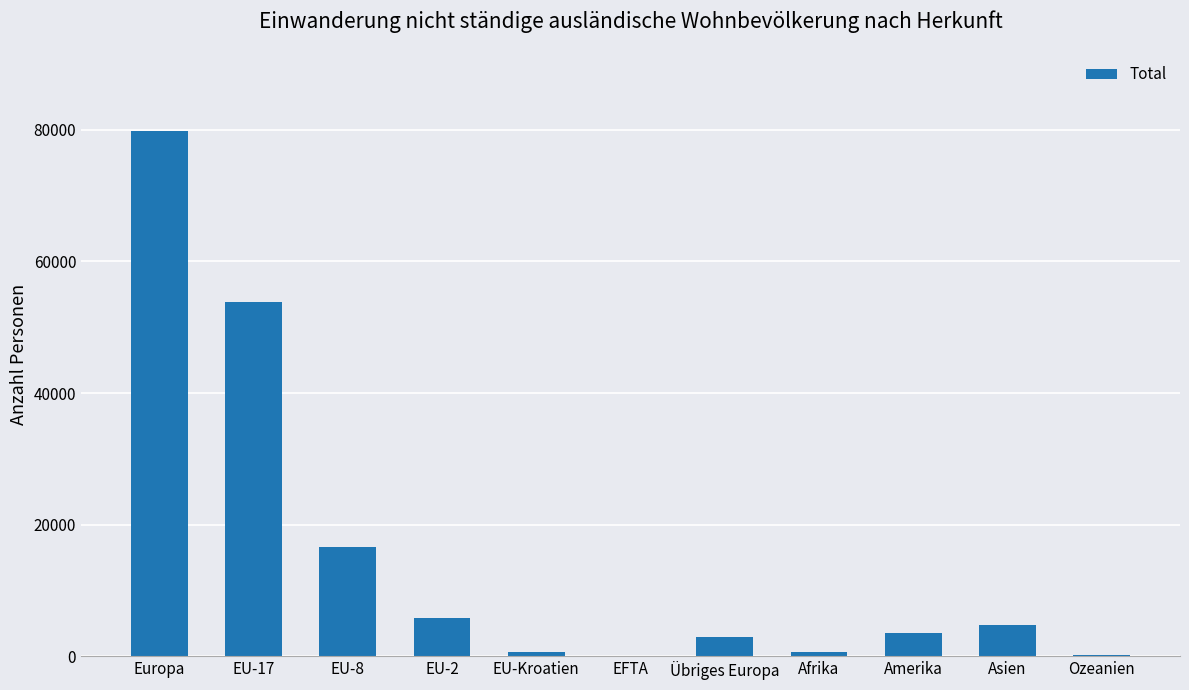

Are the bars horizontal?

No